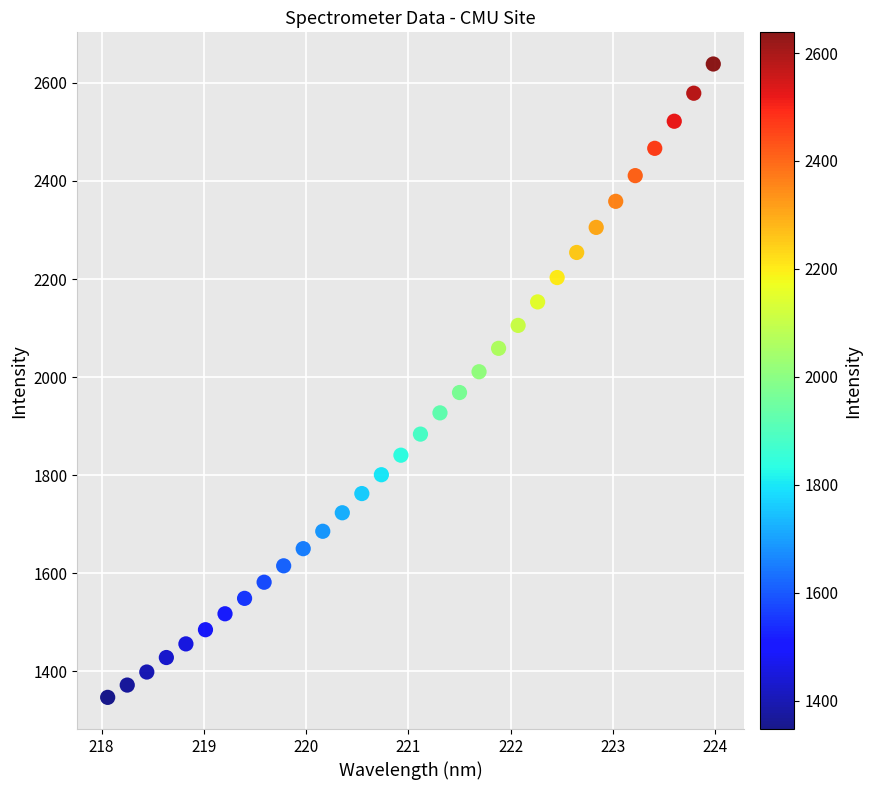

What is the range of X values (max minus min)?

5.9